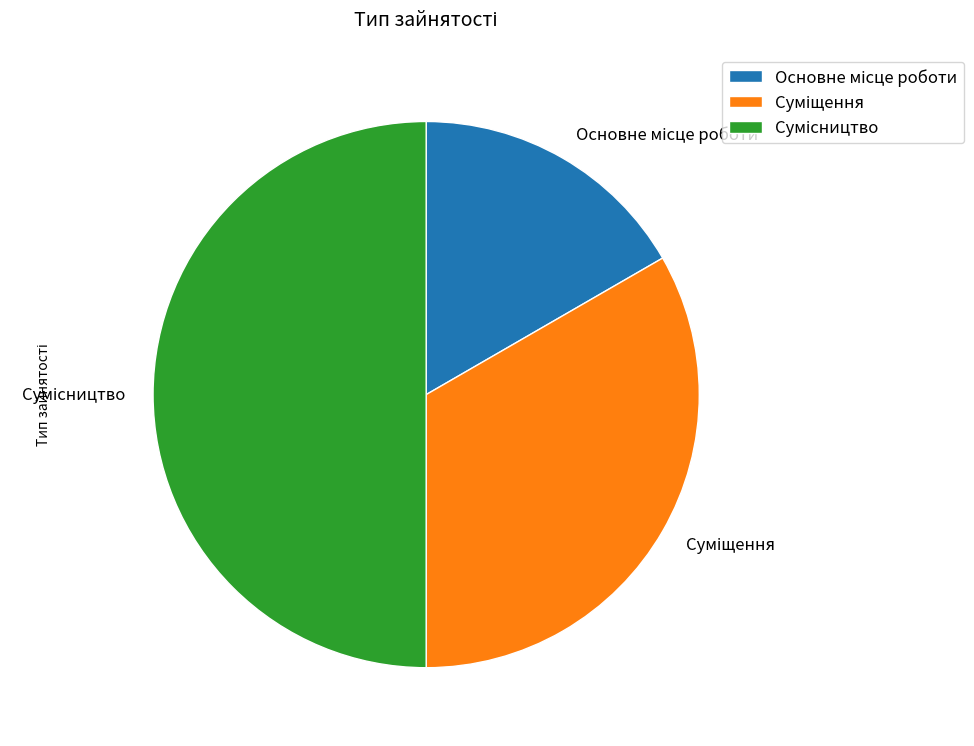

To the nearest percent, what percentage of the pie is Суміщення?

33%